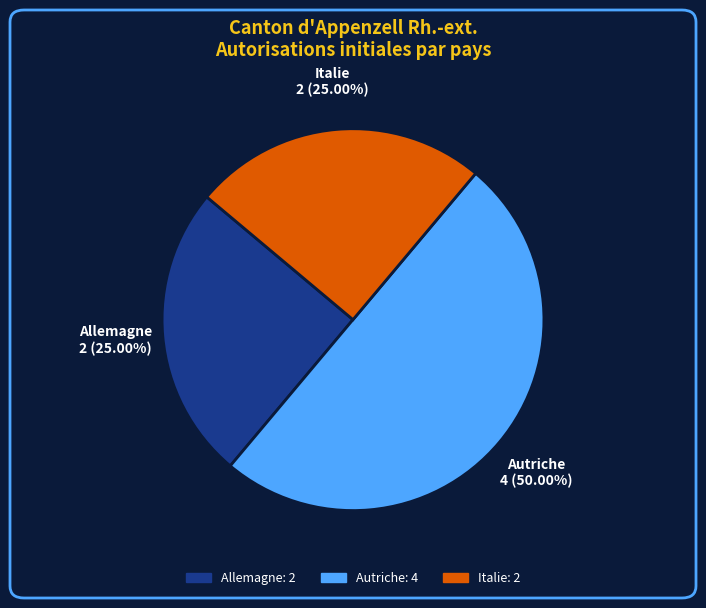

True or false: Autriche accounts for 64% of the total.

False